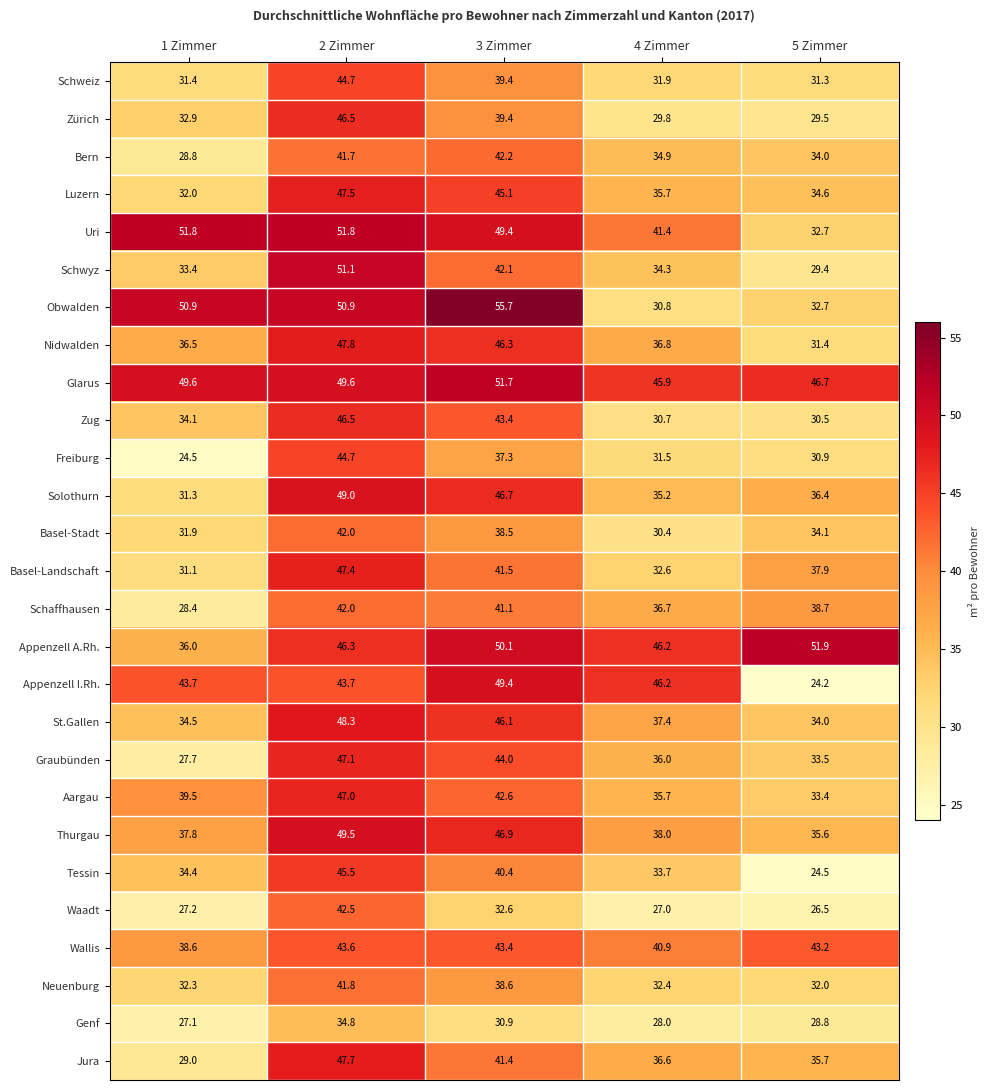

True or false: Zürich has a value of 18.3 at 3 Zimmer.

False